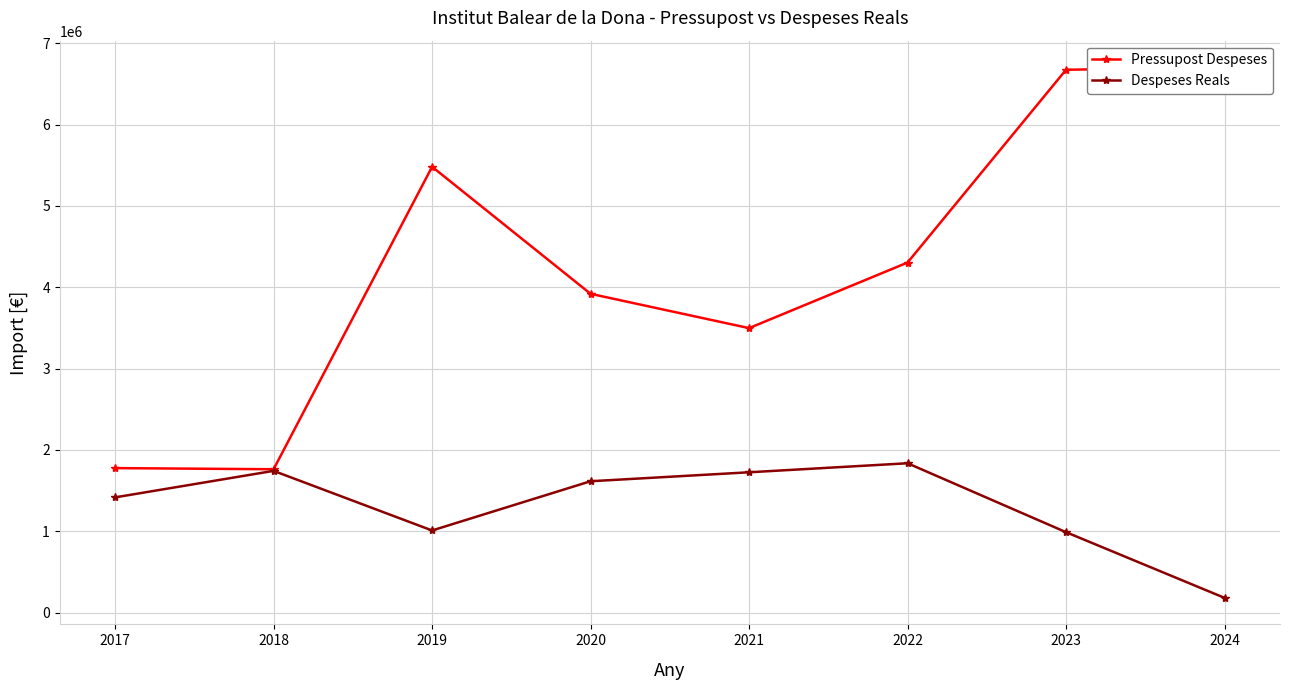

What is the value of the Pressupost Despeses point at the 8th from the left?

6704487.0